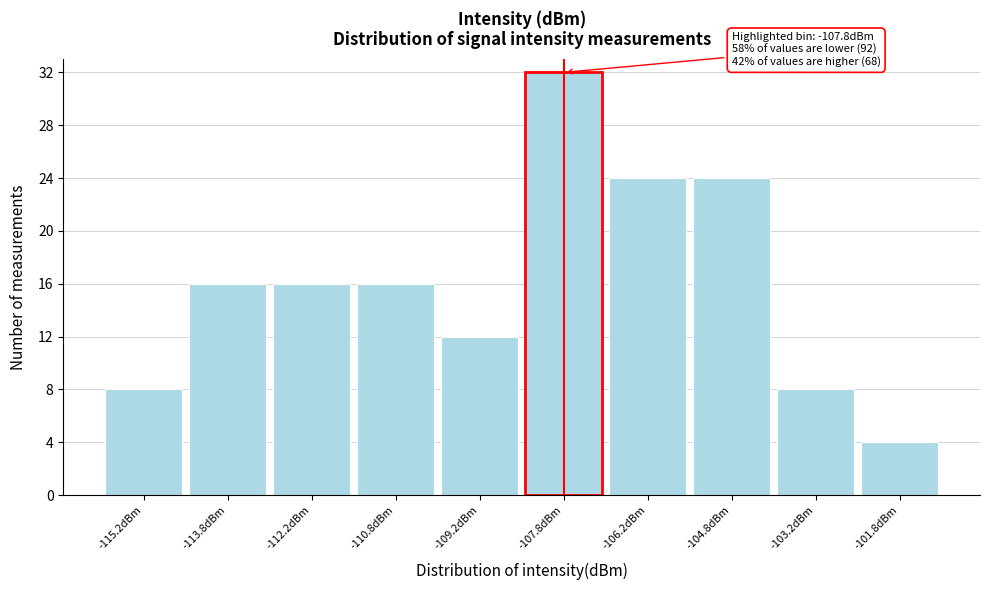

Which range on the x-axis has the tallest bar?

-108.5 to -107.0